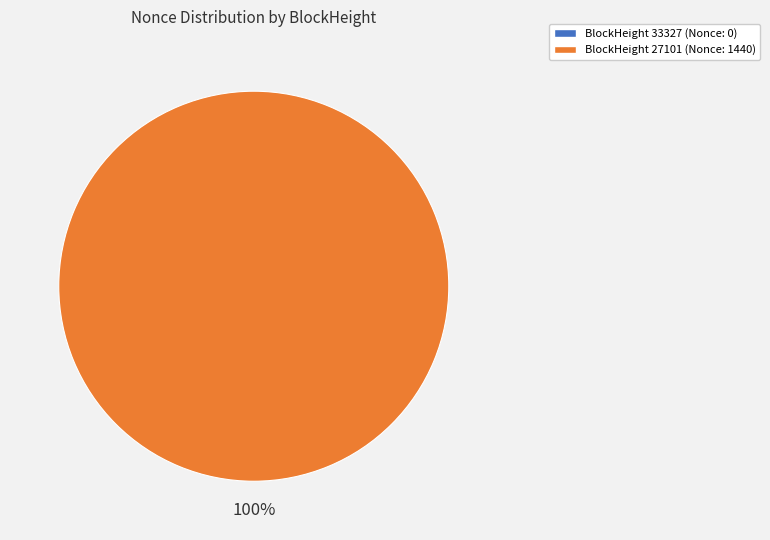

True or false: 33327 accounts for 1% of the total.

False